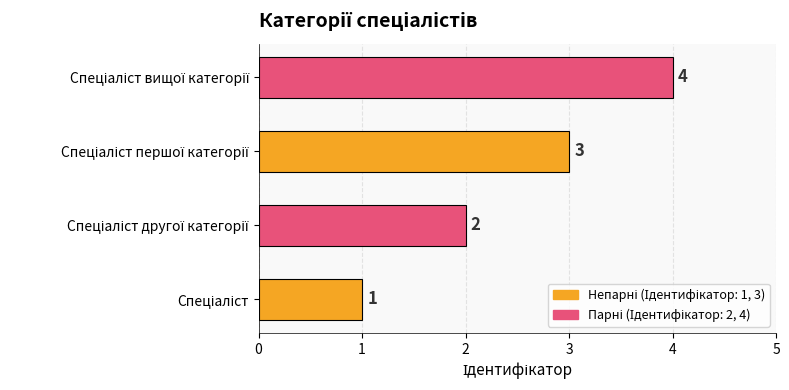

What is the difference between the maximum and minimum values?

3